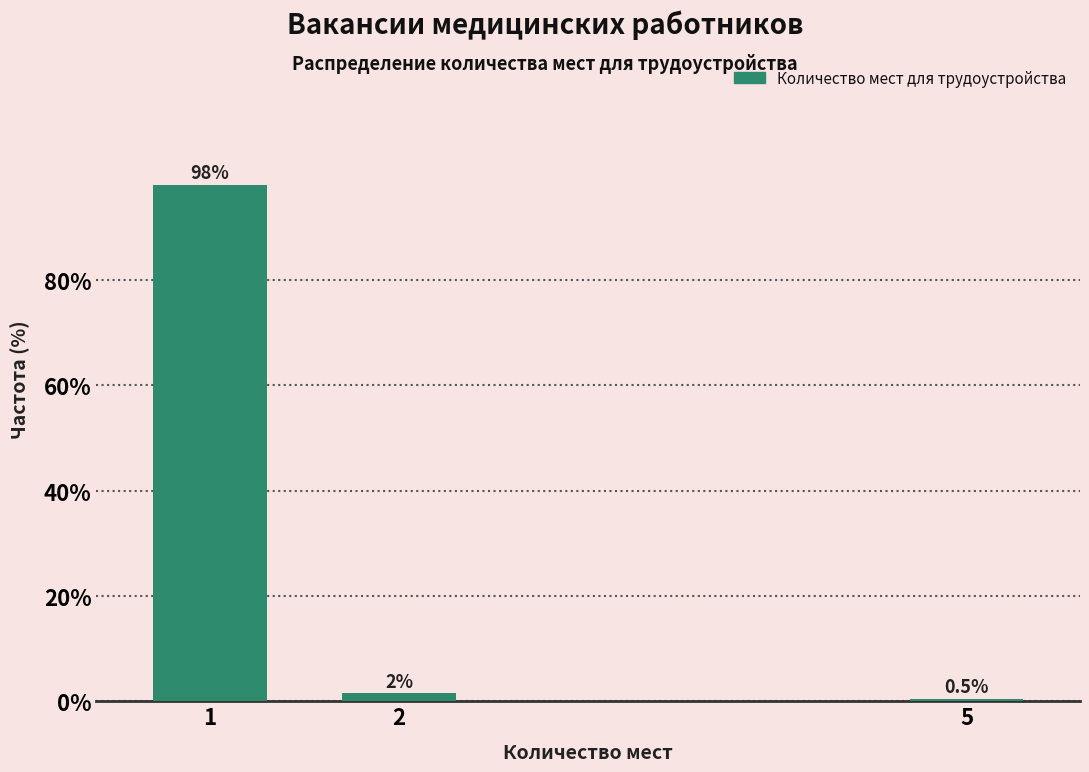

Reading left to right, list all the values displayed in this chart.

98.0	1.5	0.5